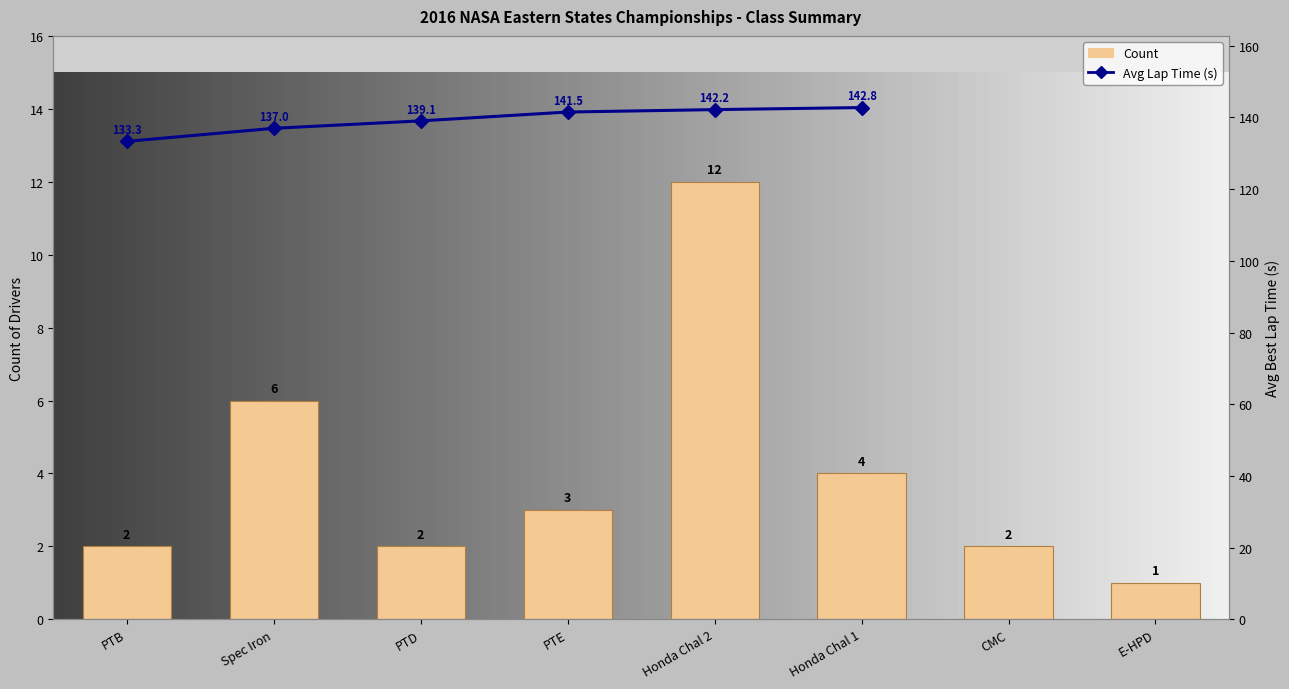

Reading left to right, extract all data points from this chart.

PTB=2	Spec Iron=6	PTD=2	PTE=3	Honda Chal 2=12	Honda Chal 1=4	CMC=2	E-HPD=1